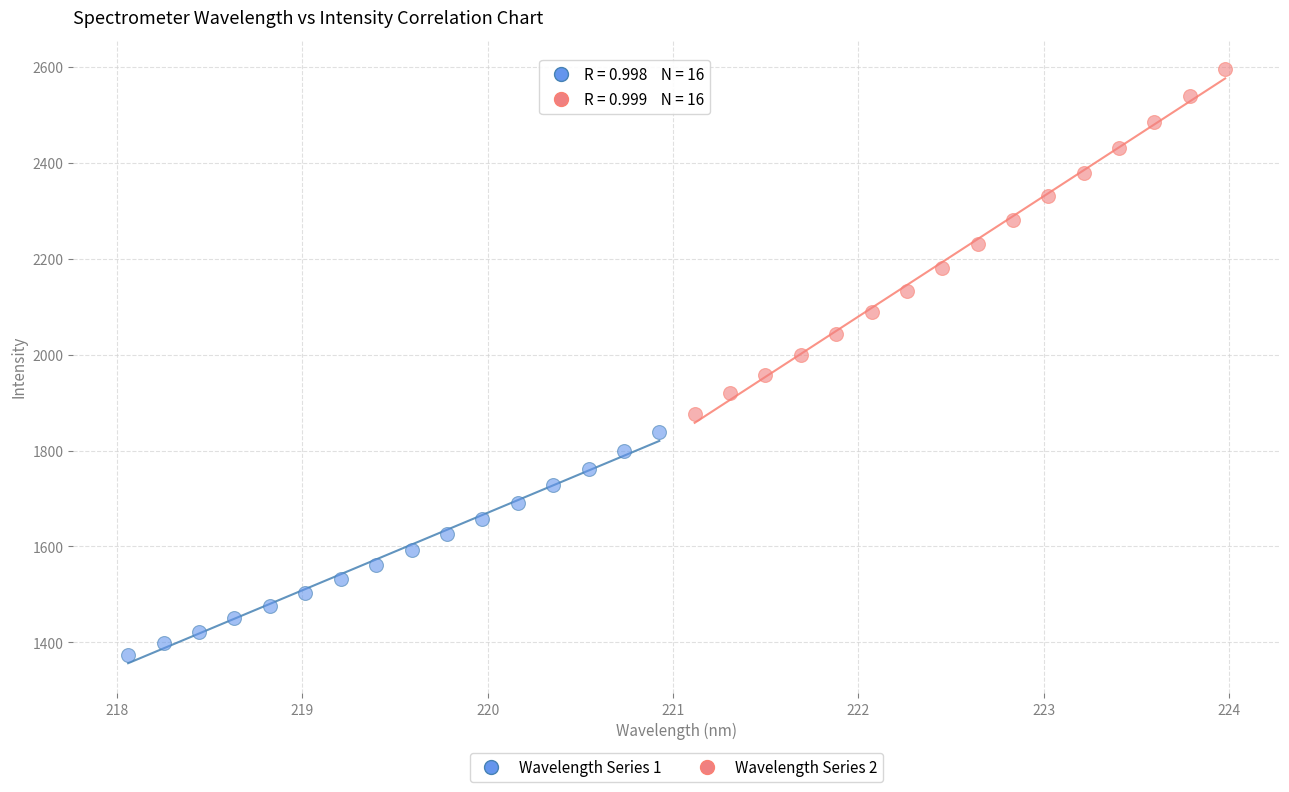

Which series contains the highest Y value?

Wavelength Series 2